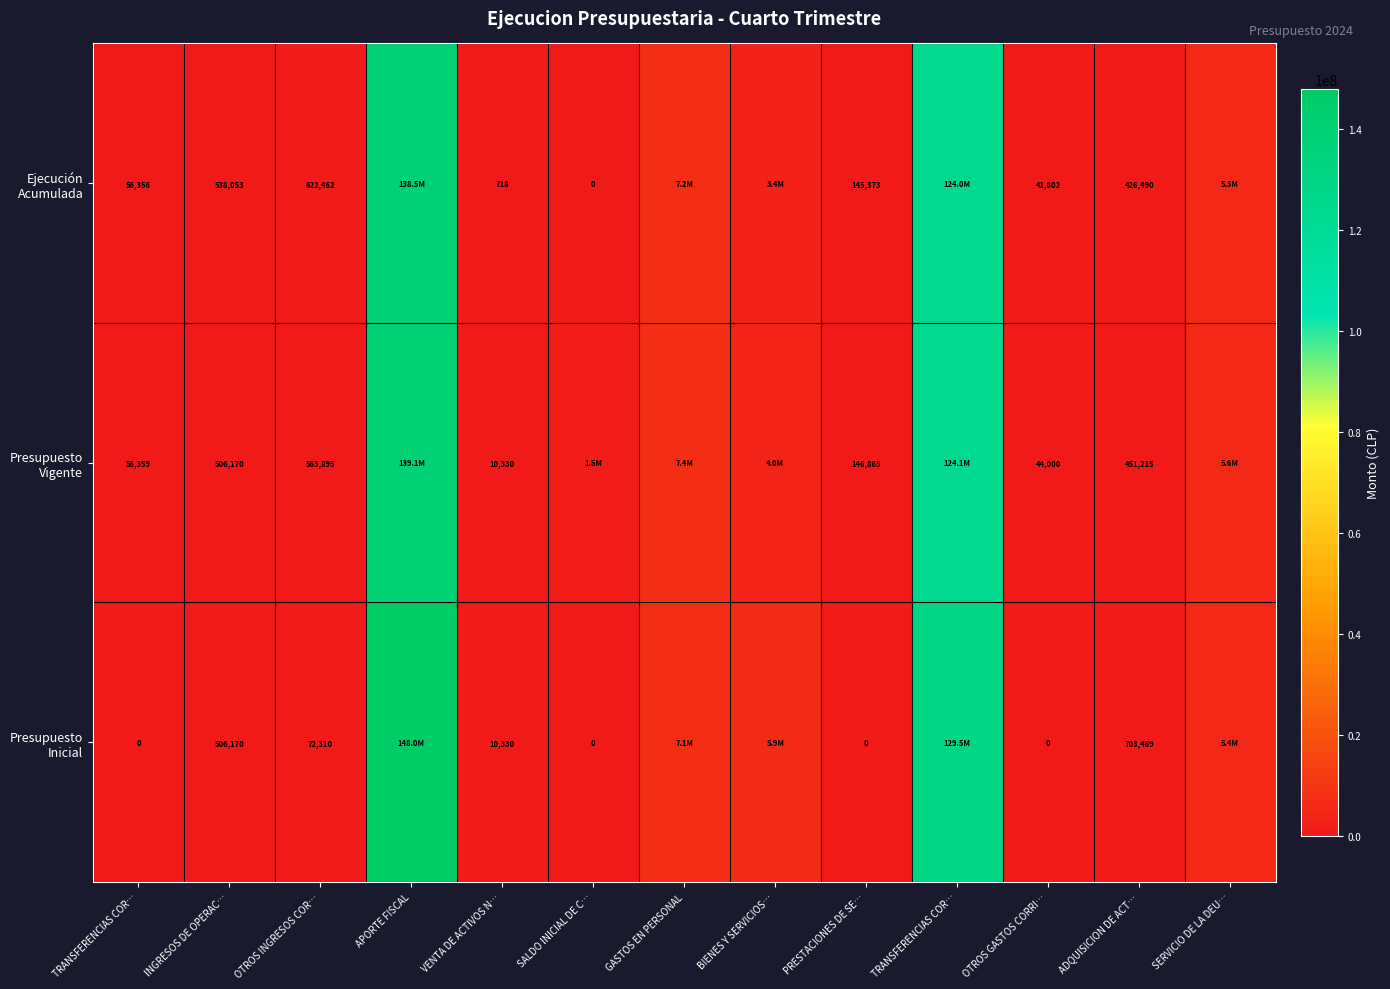

What is the difference between the Presupuesto Vigente values at GASTOS EN PERSONAL and VENTA DE ACTIVOS N…?

7417596